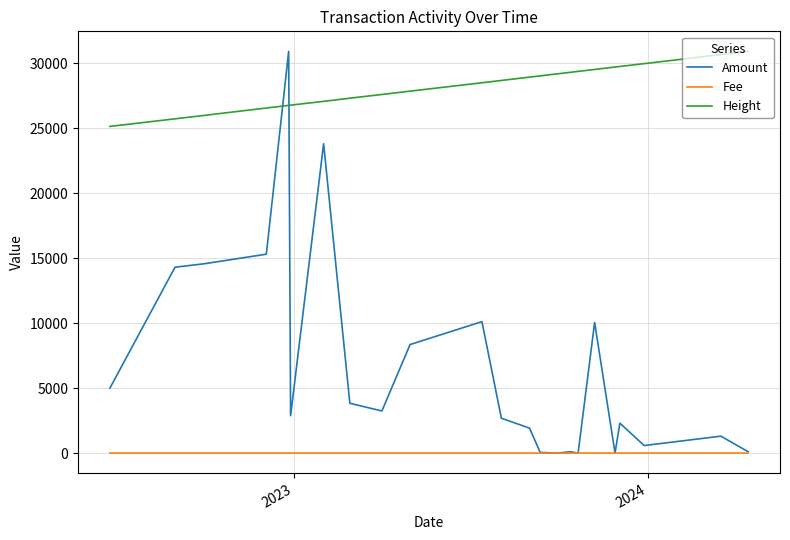

How many categories are shown in the chart?

24